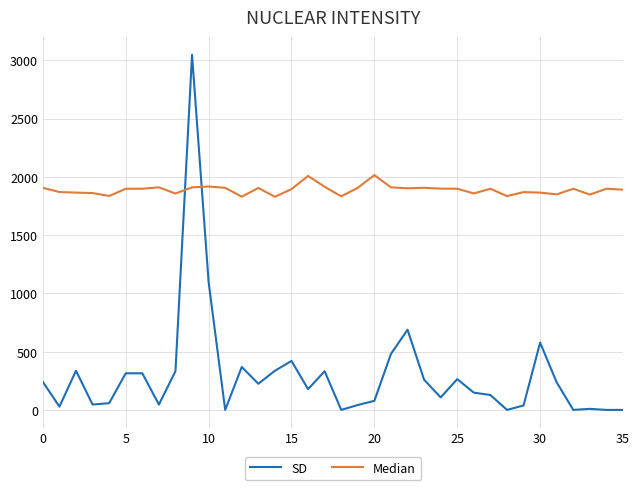

Which series has the largest range (max minus min)?

SD